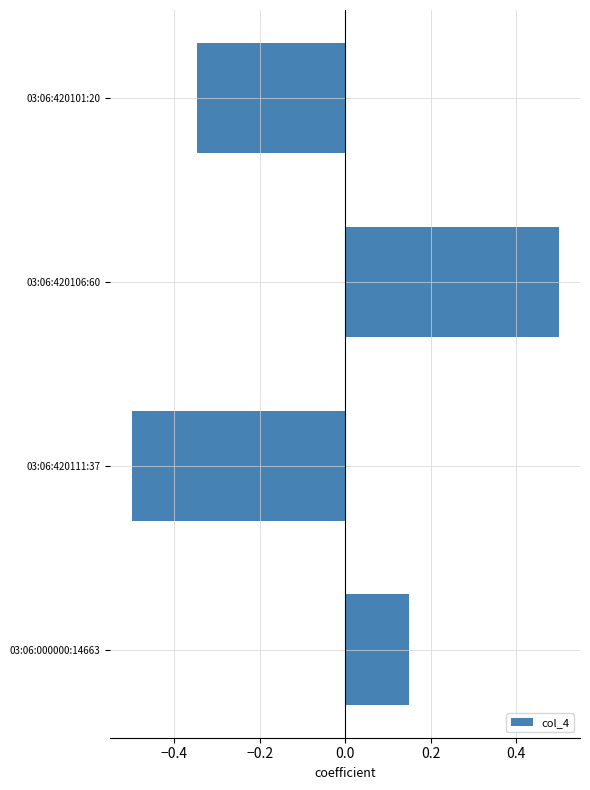

How many values are below 0?

2